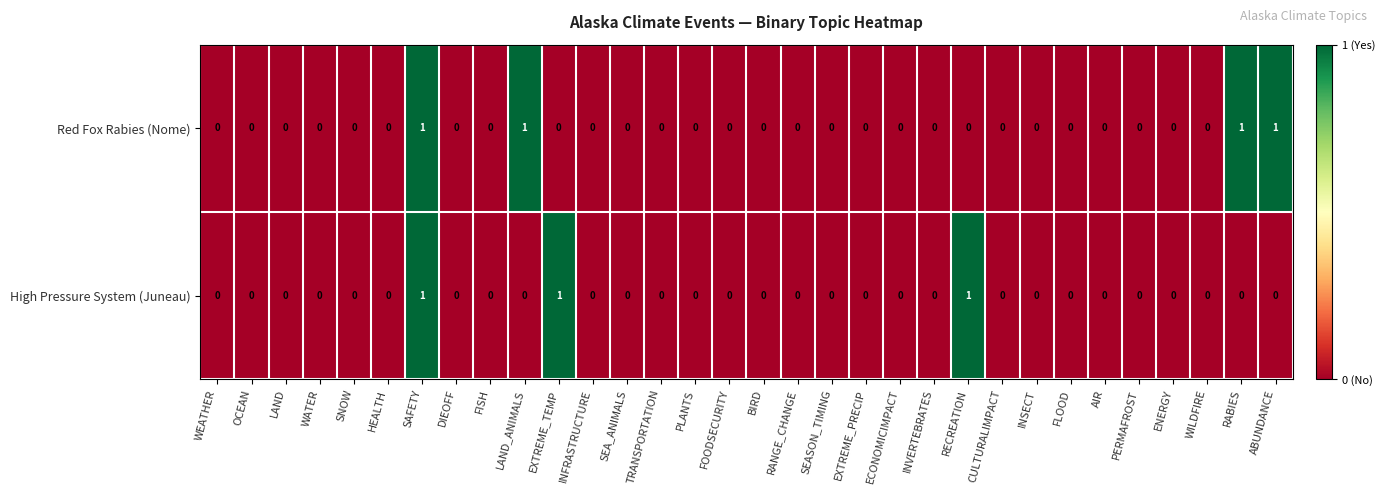

How many High Pressure System (Juneau) values are between 0 and 1?

32